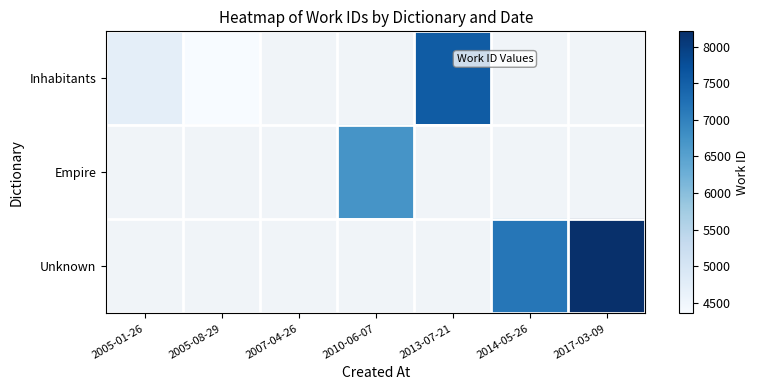

How many values in Unknown are above zero?

2